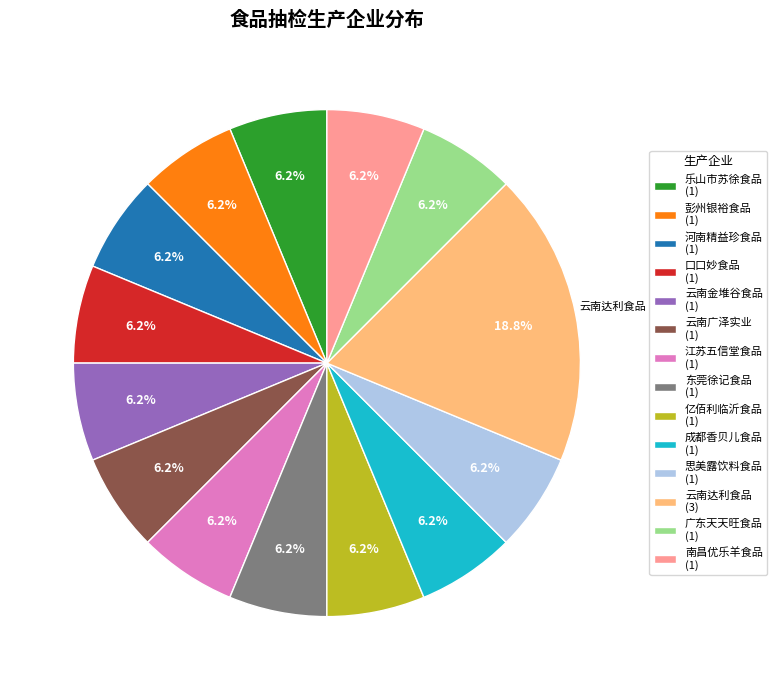

What is the largest slice in the pie chart?

云南达利食品 (3)